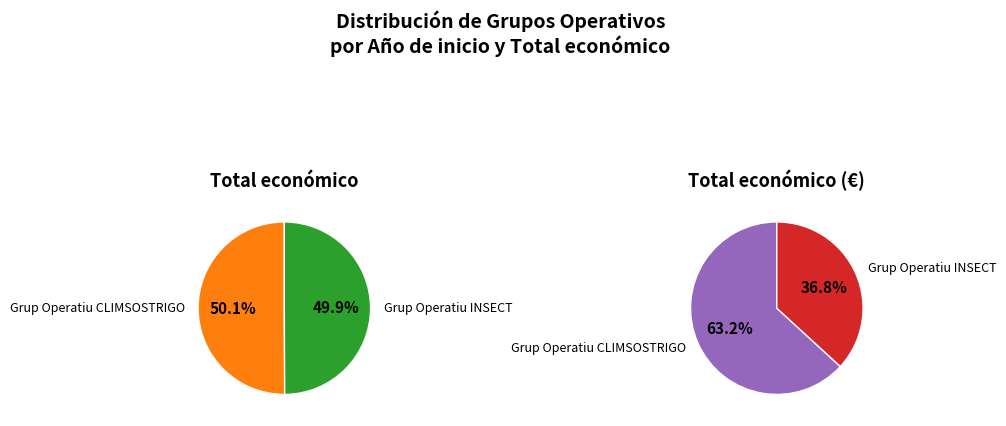

Is it true that Grup Operatiu CLIMSOSTRIGO is 50% of the pie?

True